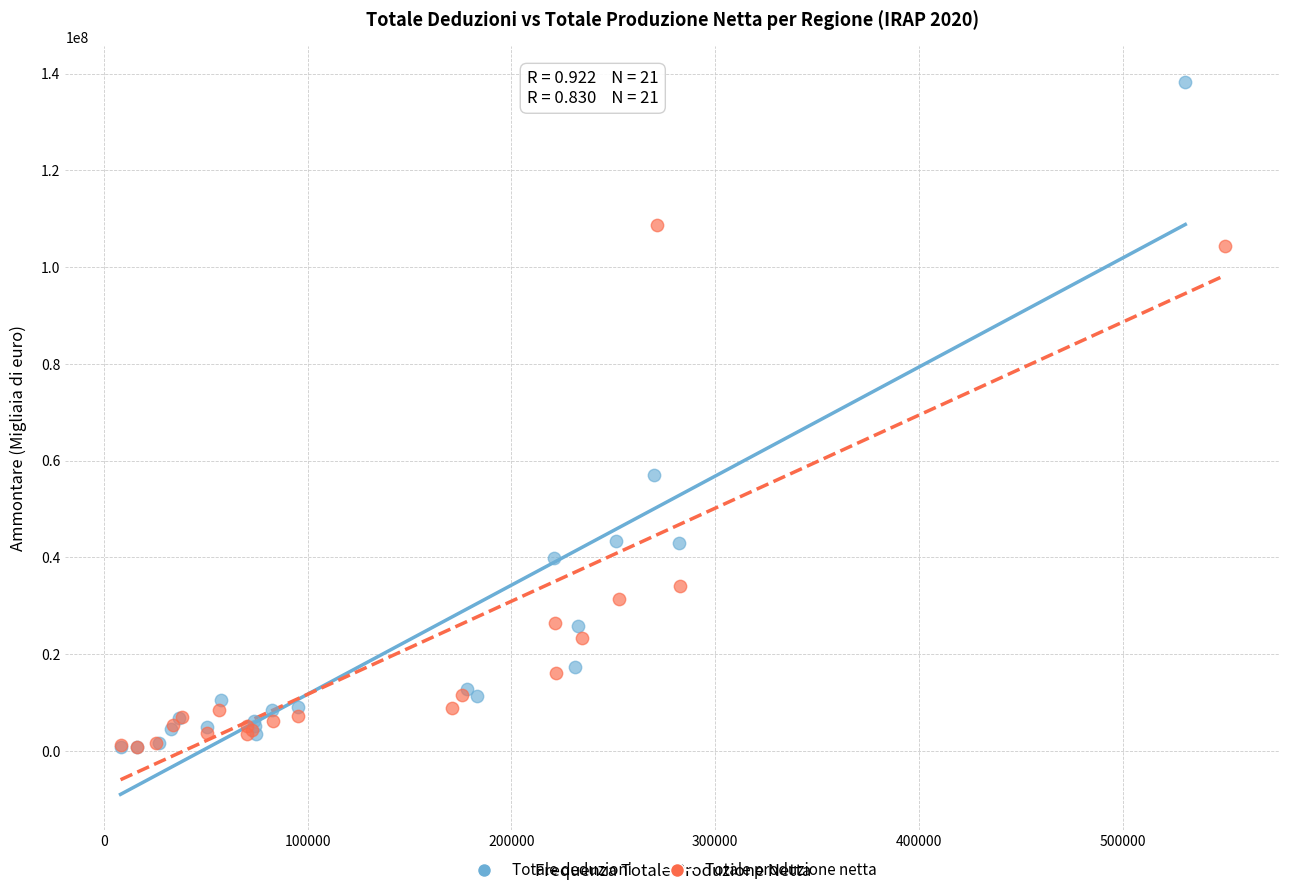

Which series reaches the maximum Y coordinate?

Totale deduzioni